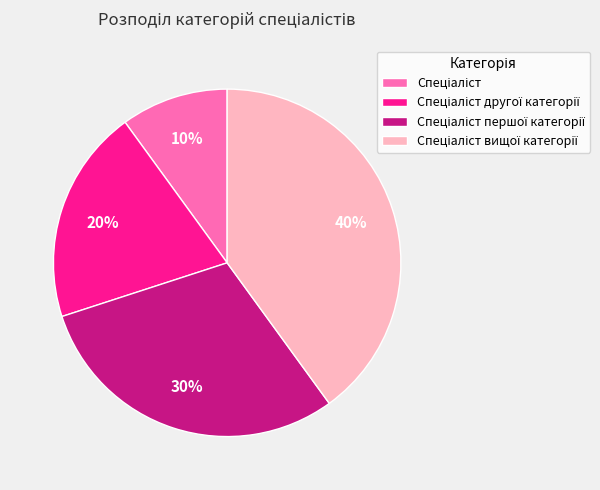

To the nearest percent, what is the difference between the largest and smallest slice percentages?

30%